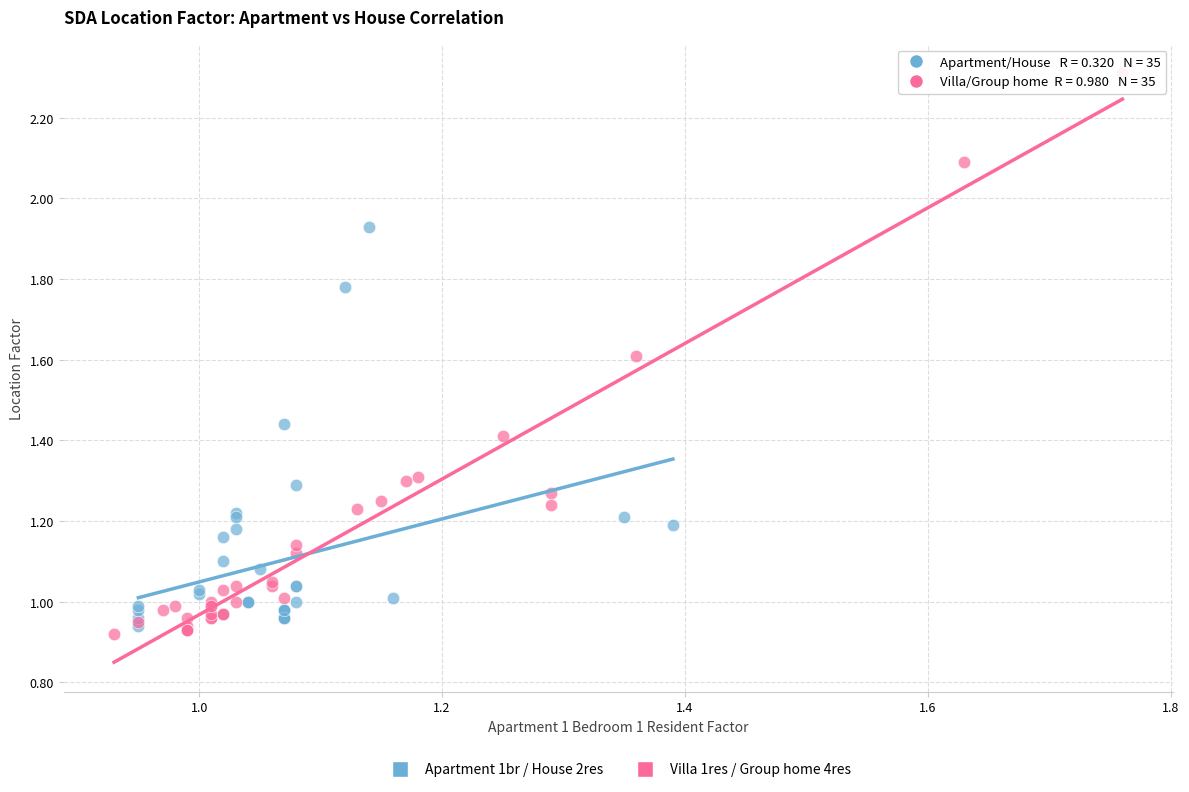

Which series has the largest Y range (max minus min)?

Villa 1res / Group home 4res